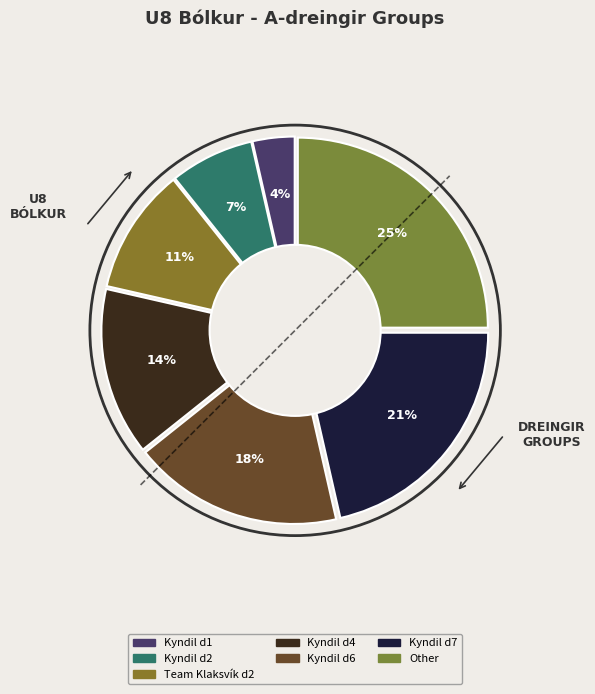

Rank the categories by value from highest to lowest.

Other, Kyndil d7, Kyndil d6, Kyndil d4, Team Klaksvík d2, Kyndil d2, Kyndil d1